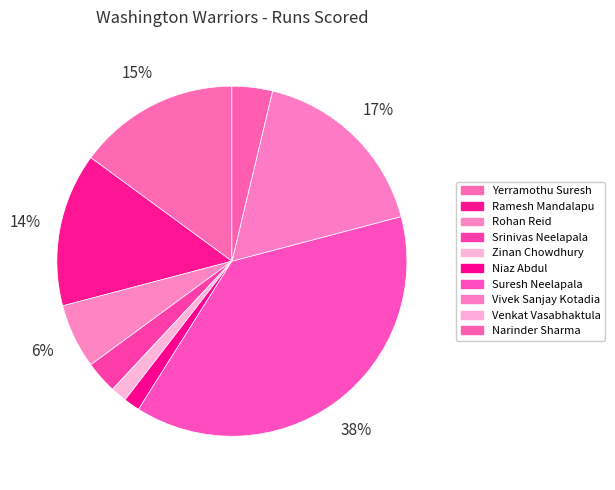

Do Zinan Chowdhury and Narinder Sharma together represent more than half of the pie?

No